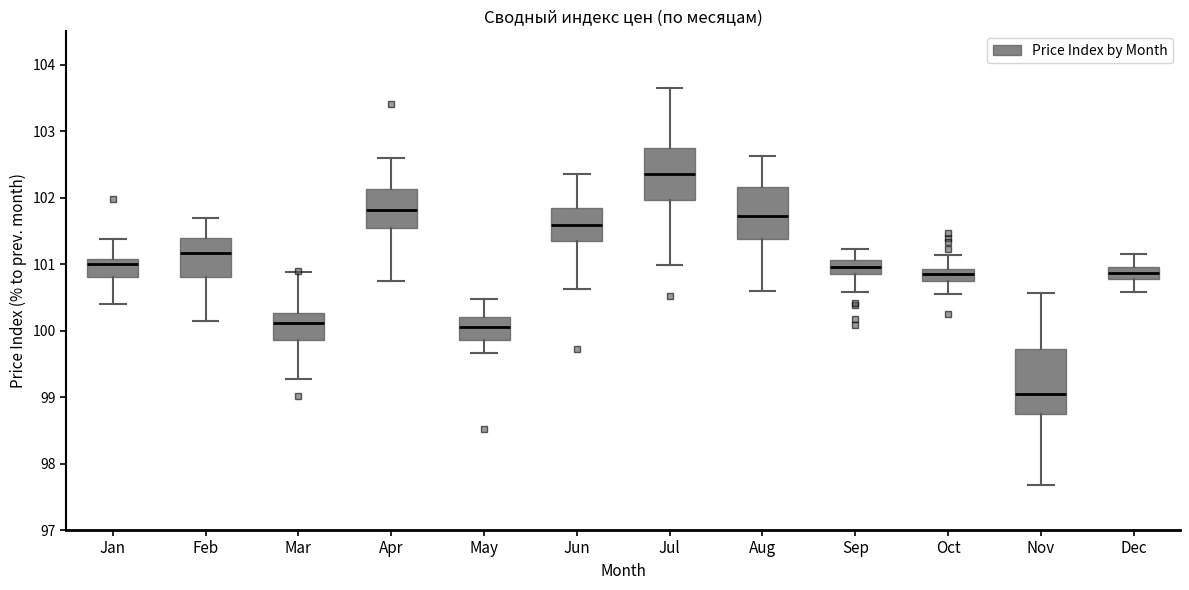

Where is the upper edge of the box for Sep on the y-axis? The values are not printed on the chart, so give them approximately, as read against the axis.

101.1